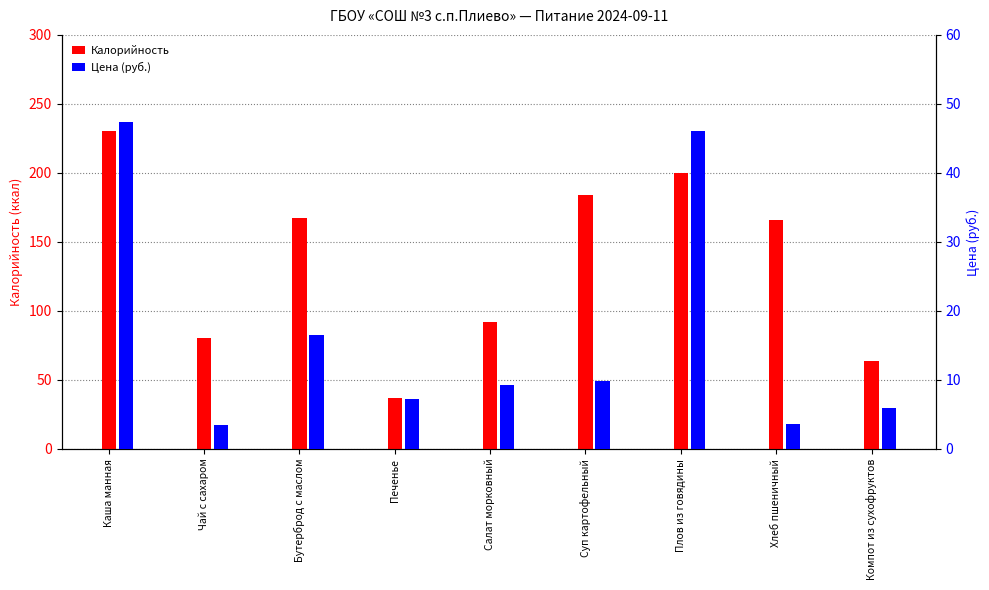

Is it true that Калорийность equals 64.0 at Компот из сухофруктов?

True